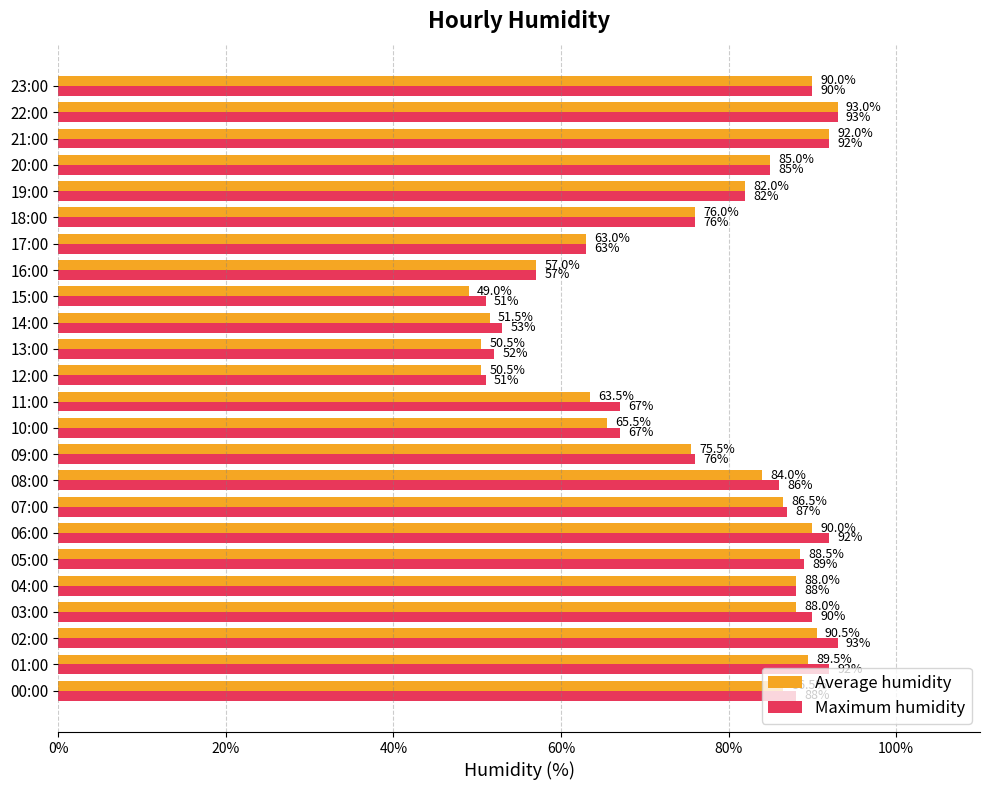

Rank the series by their average value, from highest to lowest.

Maximum humidity, Average humidity